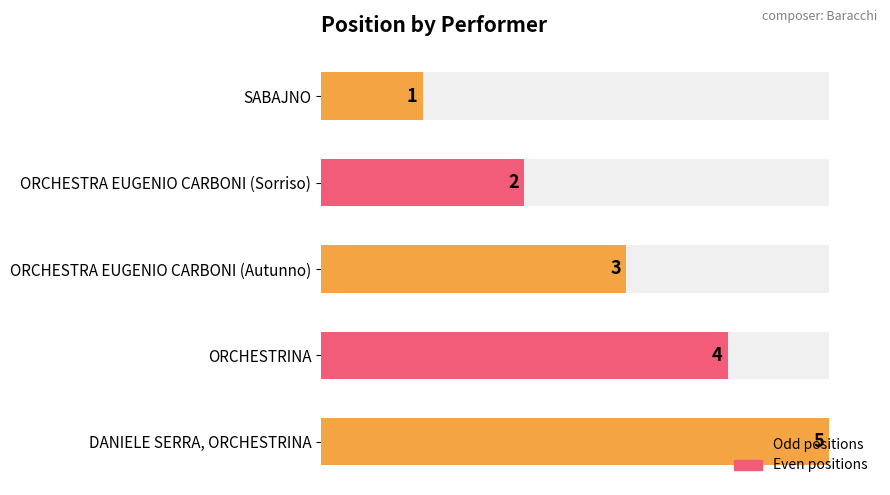

What is the minimum value shown in the chart?

1